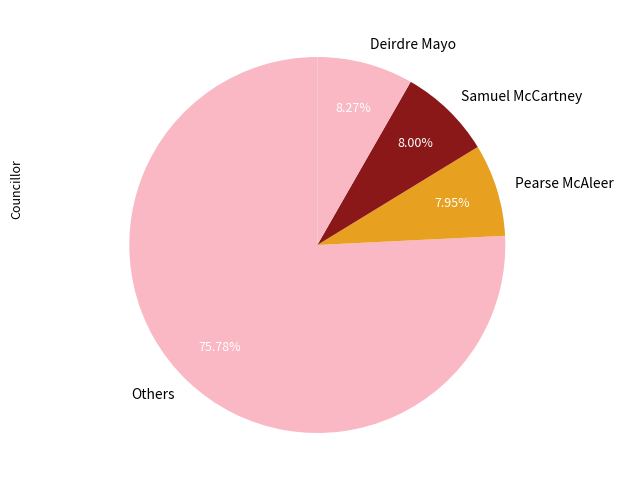

Which category has the biggest portion of the pie?

Others